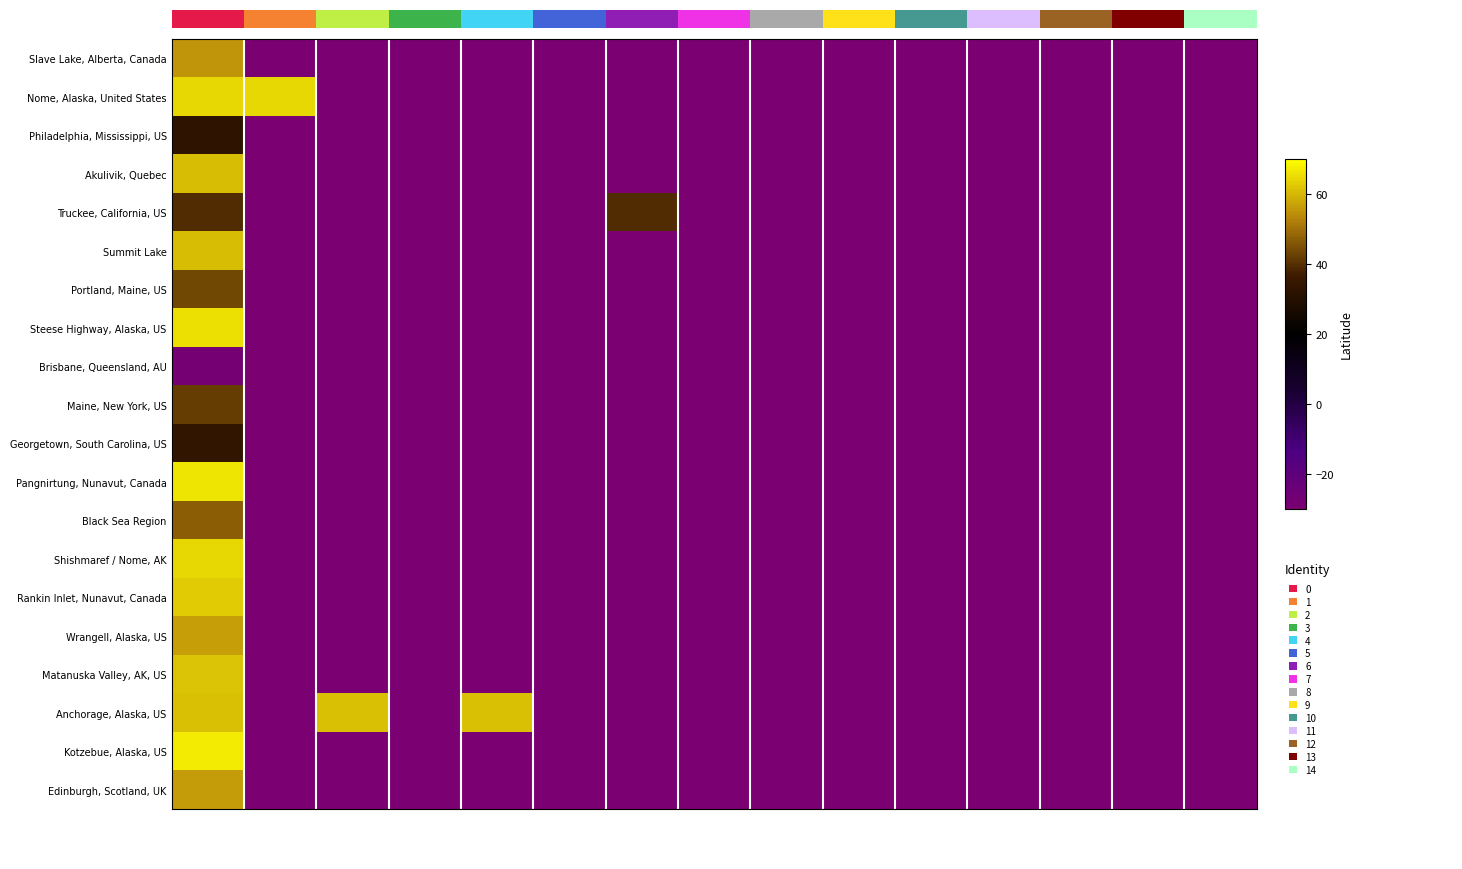

Reading left to right, transcribe all the data shown in this chart.

Slave Lake, Alberta, Canada: 0=55.3	1=-90.0	2=-90.0	3=-90.0	4=-90.0	5=-90.0	6=-90.0	7=-90.0	8=-90.0	9=-90.0	10=-90.0	11=-90.0	12=-90.0	13=-90.0	14=-90.0
Nome, Alaska, United States: 0=64.5	1=64.5	2=-90.0	3=-90.0	4=-90.0	5=-90.0	6=-90.0	7=-90.0	8=-90.0	9=-90.0	10=-90.0	11=-90.0	12=-90.0	13=-90.0	14=-90.0
Philadelphia, Mississippi, US: 0=32.8	1=-90.0	2=-90.0	3=-90.0	4=-90.0	5=-90.0	6=-90.0	7=-90.0	8=-90.0	9=-90.0	10=-90.0	11=-90.0	12=-90.0	13=-90.0	14=-90.0
Akulivik, Quebec: 0=60.8	1=-90.0	2=-90.0	3=-90.0	4=-90.0	5=-90.0	6=-90.0	7=-90.0	8=-90.0	9=-90.0	10=-90.0	11=-90.0	12=-90.0	13=-90.0	14=-90.0
Truckee, California, US: 0=39.3	1=-90.0	2=-90.0	3=-90.0	4=-90.0	5=-90.0	6=39.3	7=-90.0	8=-90.0	9=-90.0	10=-90.0	11=-90.0	12=-90.0	13=-90.0	14=-90.0
Summit Lake: 0=60.6	1=-90.0	2=-90.0	3=-90.0	4=-90.0	5=-90.0	6=-90.0	7=-90.0	8=-90.0	9=-90.0	10=-90.0	11=-90.0	12=-90.0	13=-90.0	14=-90.0
Portland, Maine, US: 0=43.7	1=-90.0	2=-90.0	3=-90.0	4=-90.0	5=-90.0	6=-90.0	7=-90.0	8=-90.0	9=-90.0	10=-90.0	11=-90.0	12=-90.0	13=-90.0	14=-90.0
Steese Highway, Alaska, US: 0=65.4	1=-90.0	2=-90.0	3=-90.0	4=-90.0	5=-90.0	6=-90.0	7=-90.0	8=-90.0	9=-90.0	10=-90.0	11=-90.0	12=-90.0	13=-90.0	14=-90.0
Brisbane, Queensland, AU: 0=-27.5	1=-90.0	2=-90.0	3=-90.0	4=-90.0	5=-90.0	6=-90.0	7=-90.0	8=-90.0	9=-90.0	10=-90.0	11=-90.0	12=-90.0	13=-90.0	14=-90.0
Maine, New York, US: 0=42.2	1=-90.0	2=-90.0	3=-90.0	4=-90.0	5=-90.0	6=-90.0	7=-90.0	8=-90.0	9=-90.0	10=-90.0	11=-90.0	12=-90.0	13=-90.0	14=-90.0
Georgetown, South Carolina, US: 0=33.4	1=-90.0	2=-90.0	3=-90.0	4=-90.0	5=-90.0	6=-90.0	7=-90.0	8=-90.0	9=-90.0	10=-90.0	11=-90.0	12=-90.0	13=-90.0	14=-90.0
Pangnirtung, Nunavut, Canada: 0=66.1	1=-90.0	2=-90.0	3=-90.0	4=-90.0	5=-90.0	6=-90.0	7=-90.0	8=-90.0	9=-90.0	10=-90.0	11=-90.0	12=-90.0	13=-90.0	14=-90.0
Black Sea Region: 0=47.0	1=-90.0	2=-90.0	3=-90.0	4=-90.0	5=-90.0	6=-90.0	7=-90.0	8=-90.0	9=-90.0	10=-90.0	11=-90.0	12=-90.0	13=-90.0	14=-90.0
Shishmaref / Nome, AK: 0=64.5	1=-90.0	2=-90.0	3=-90.0	4=-90.0	5=-90.0	6=-90.0	7=-90.0	8=-90.0	9=-90.0	10=-90.0	11=-90.0	12=-90.0	13=-90.0	14=-90.0
Rankin Inlet, Nunavut, Canada: 0=62.8	1=-90.0	2=-90.0	3=-90.0	4=-90.0	5=-90.0	6=-90.0	7=-90.0	8=-90.0	9=-90.0	10=-90.0	11=-90.0	12=-90.0	13=-90.0	14=-90.0
Wrangell, Alaska, US: 0=56.5	1=-90.0	2=-90.0	3=-90.0	4=-90.0	5=-90.0	6=-90.0	7=-90.0	8=-90.0	9=-90.0	10=-90.0	11=-90.0	12=-90.0	13=-90.0	14=-90.0
Matanuska Valley, AK, US: 0=61.7	1=-90.0	2=-90.0	3=-90.0	4=-90.0	5=-90.0	6=-90.0	7=-90.0	8=-90.0	9=-90.0	10=-90.0	11=-90.0	12=-90.0	13=-90.0	14=-90.0
Anchorage, Alaska, US: 0=61.2	1=-90.0	2=61.2	3=-90.0	4=61.2	5=-90.0	6=-90.0	7=-90.0	8=-90.0	9=-90.0	10=-90.0	11=-90.0	12=-90.0	13=-90.0	14=-90.0
Kotzebue, Alaska, US: 0=66.9	1=-90.0	2=-90.0	3=-90.0	4=-90.0	5=-90.0	6=-90.0	7=-90.0	8=-90.0	9=-90.0	10=-90.0	11=-90.0	12=-90.0	13=-90.0	14=-90.0
Edinburgh, Scotland, UK: 0=56.0	1=-90.0	2=-90.0	3=-90.0	4=-90.0	5=-90.0	6=-90.0	7=-90.0	8=-90.0	9=-90.0	10=-90.0	11=-90.0	12=-90.0	13=-90.0	14=-90.0